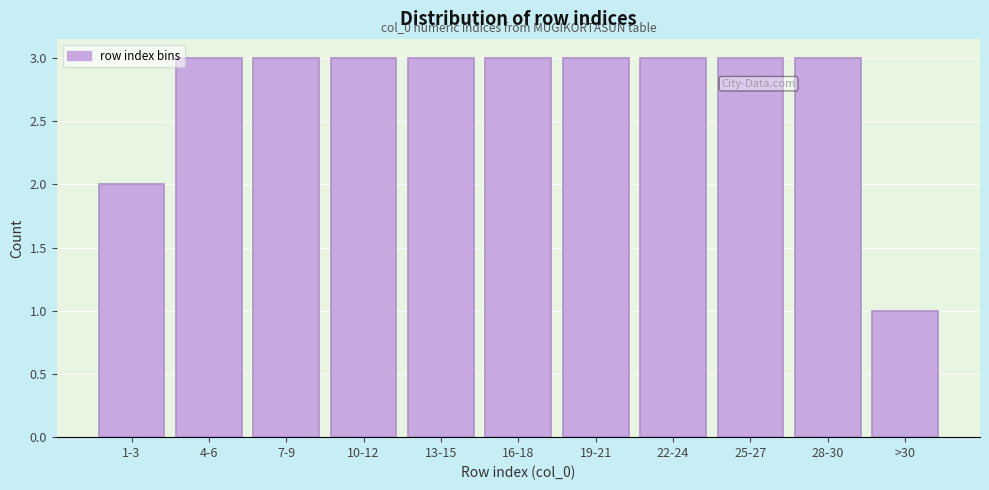

Reading right to left, transcribe all the data shown in this chart.

>30=1	28-30=3	25-27=3	22-24=3	19-21=3	16-18=3	13-15=3	10-12=3	7-9=3	4-6=3	1-3=2